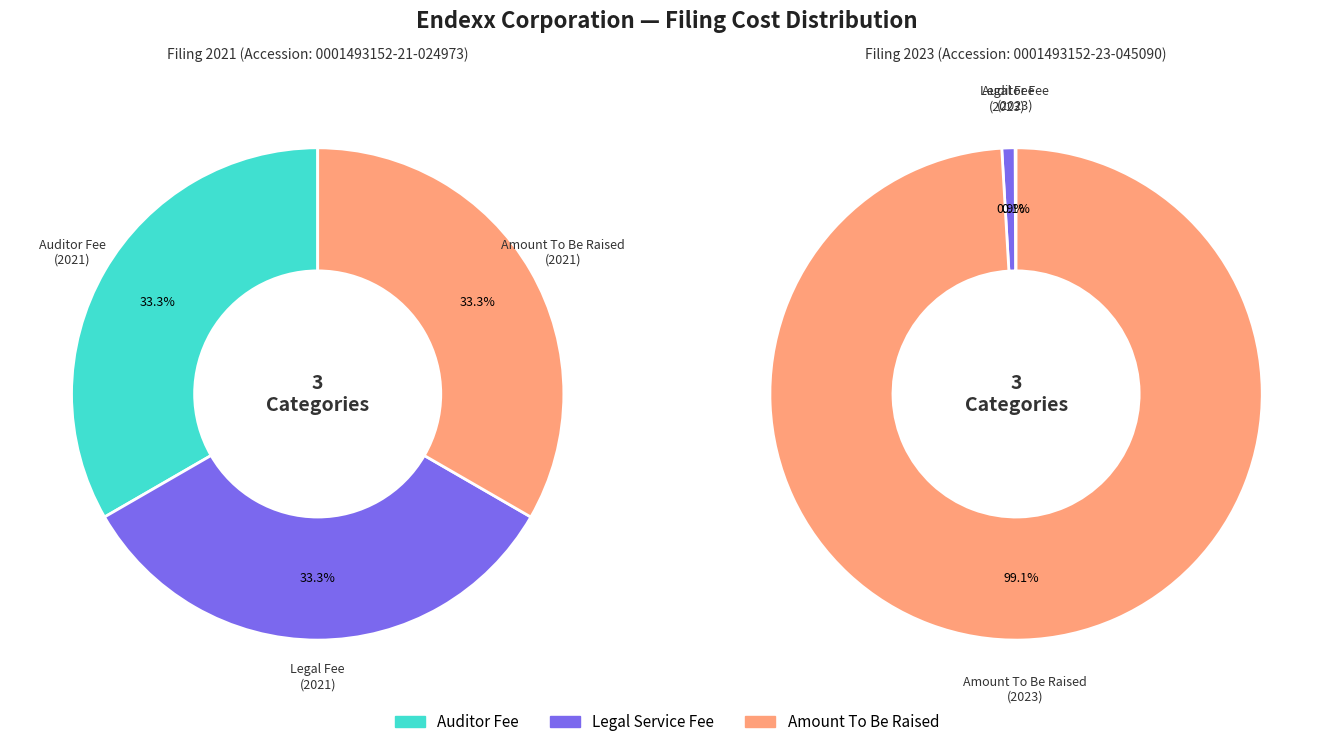

Is the sum of 0001493152-23-045090 and 0001493152-21-024973 greater than half?

Yes